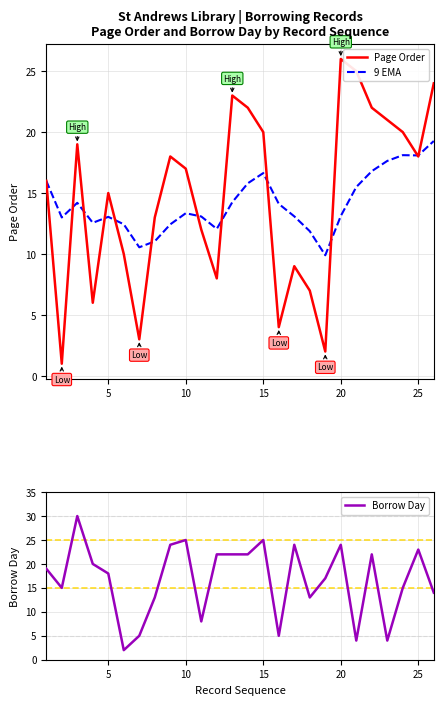

The Borrow Day series shows 16 at 15. True or false?

False